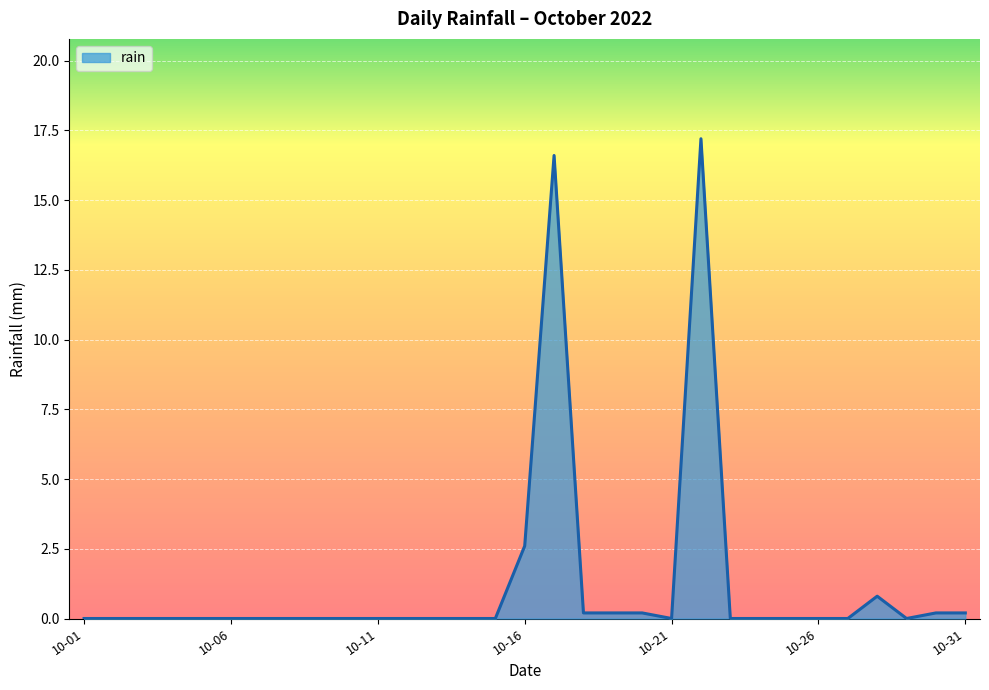

What is the difference between the maximum and minimum values?

17.2